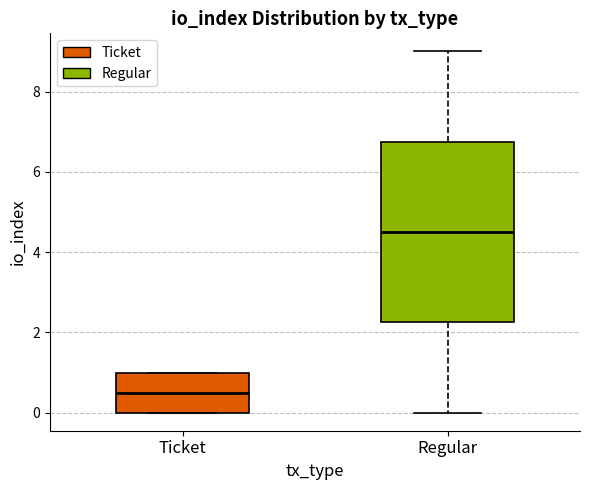

Which box has the lowest median line?

Ticket